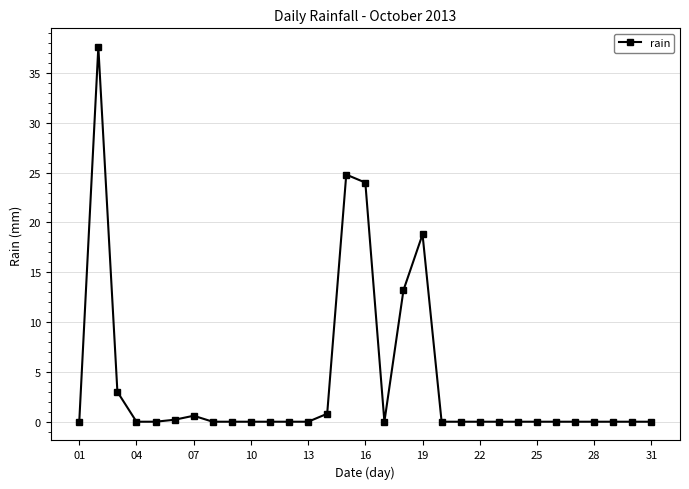

What is the sum of all values?

123.0